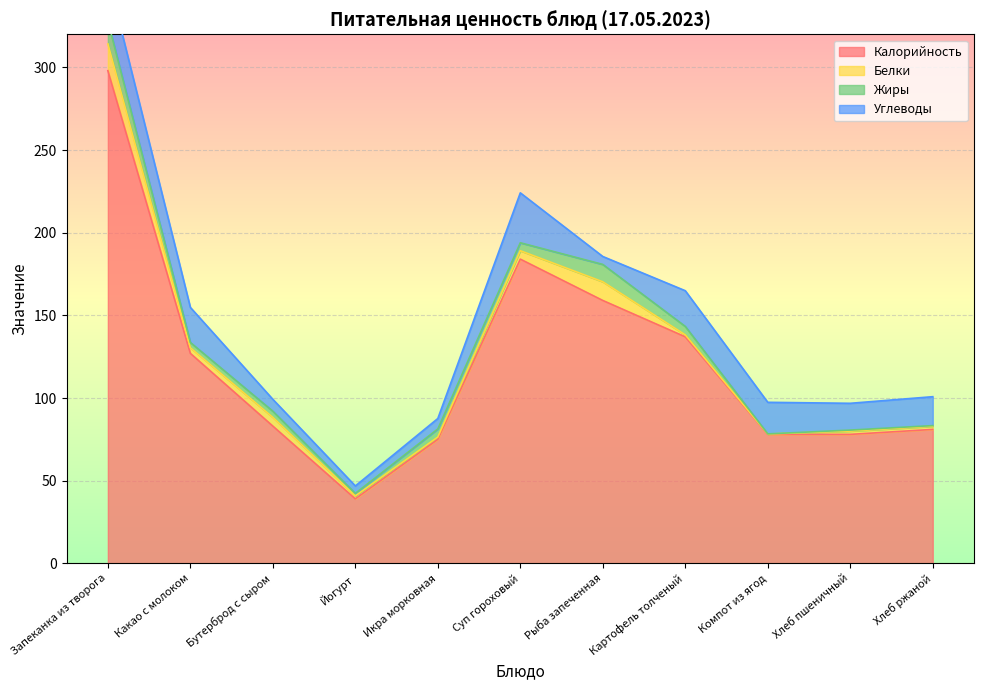

What is the value of the Жиры point at the 5th from the left?

4.9